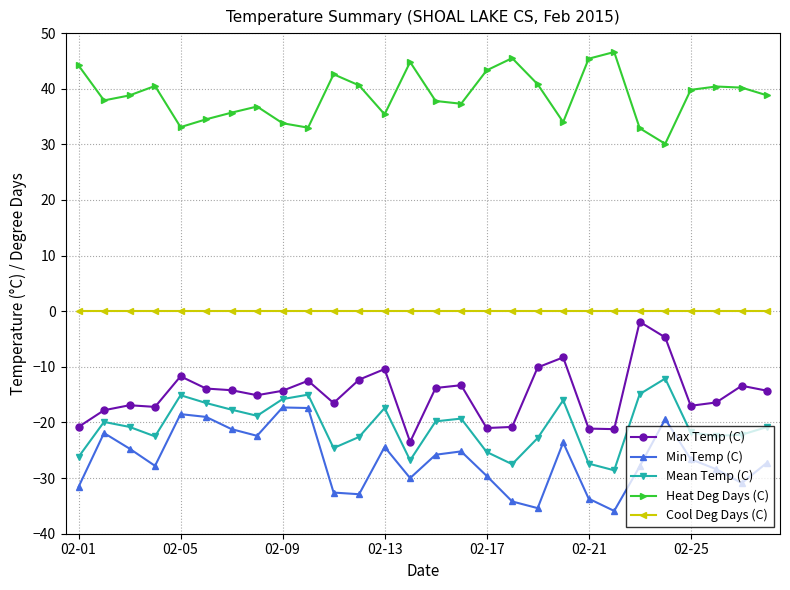

Is this an area chart (filled region under the line)?

No